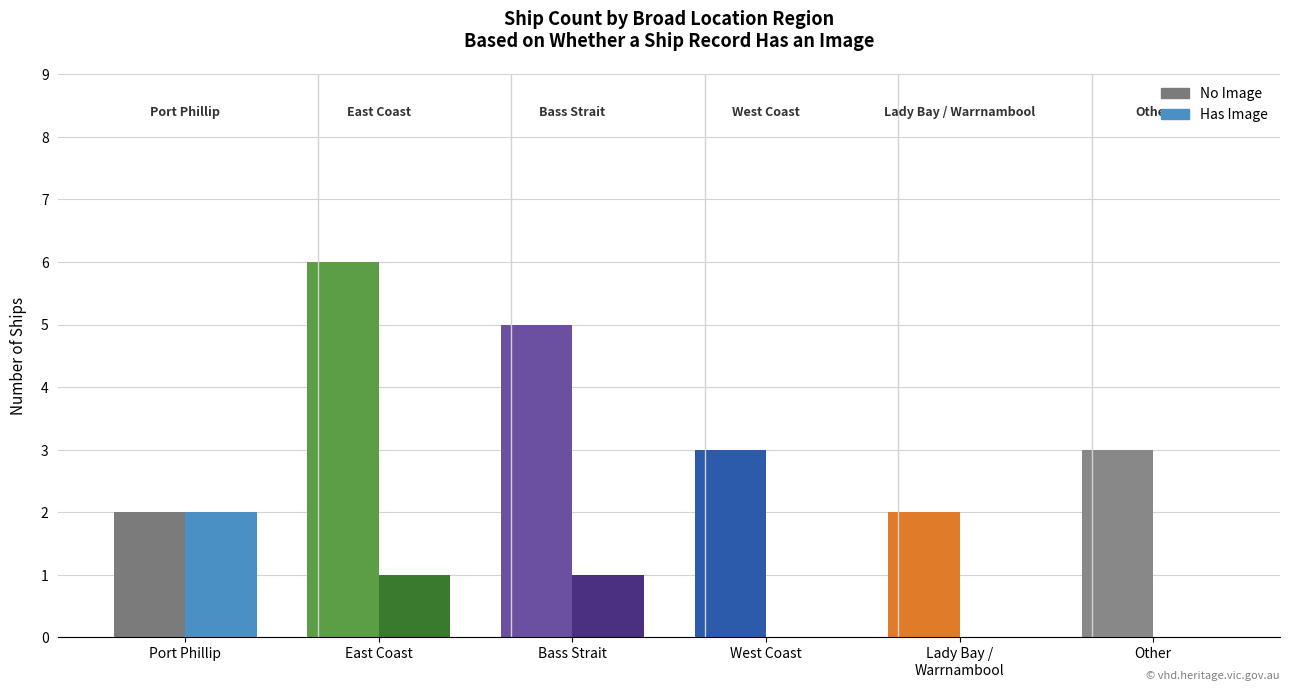

How many groups of bars are there?

6